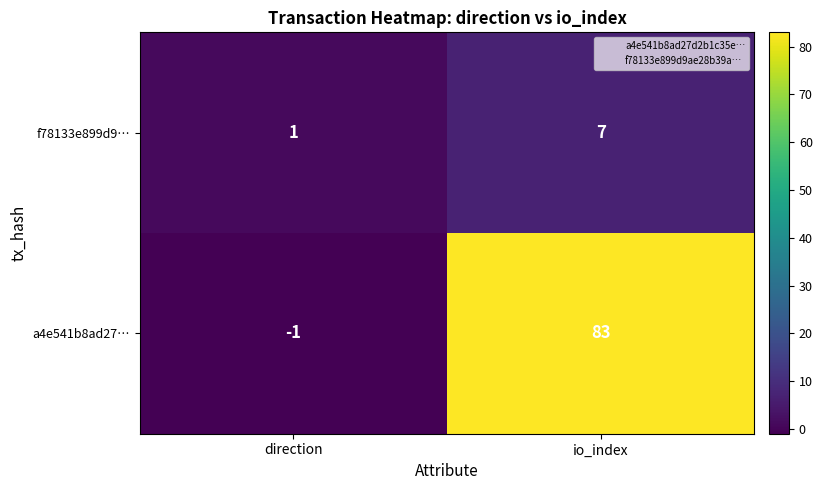

Where is a4e541b8ad27… nearest to the value 41?

direction